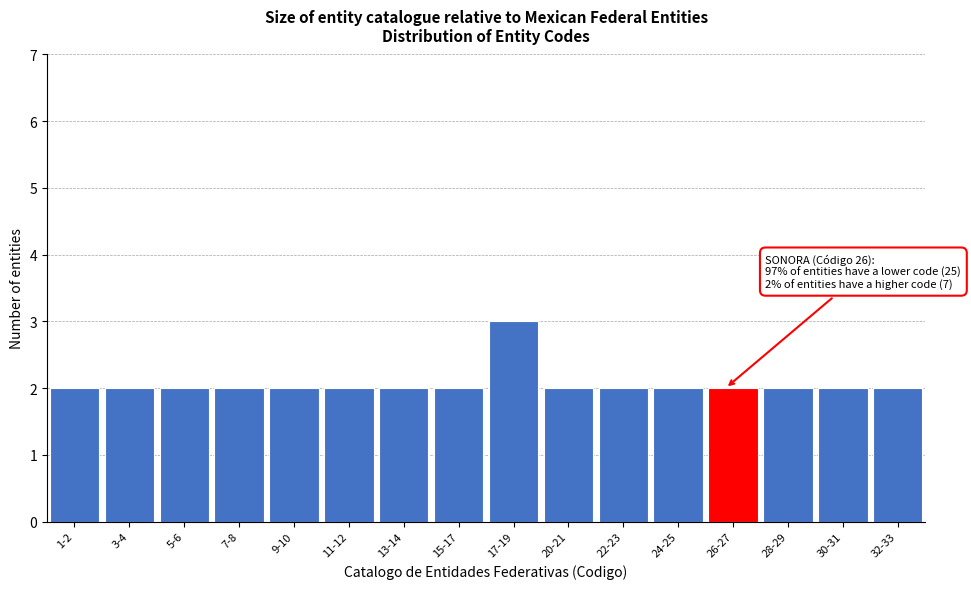

Reading left to right, transcribe all the data shown in this chart.

2	2	2	2	2	2	2	2	3	2	2	2	2	2	2	2